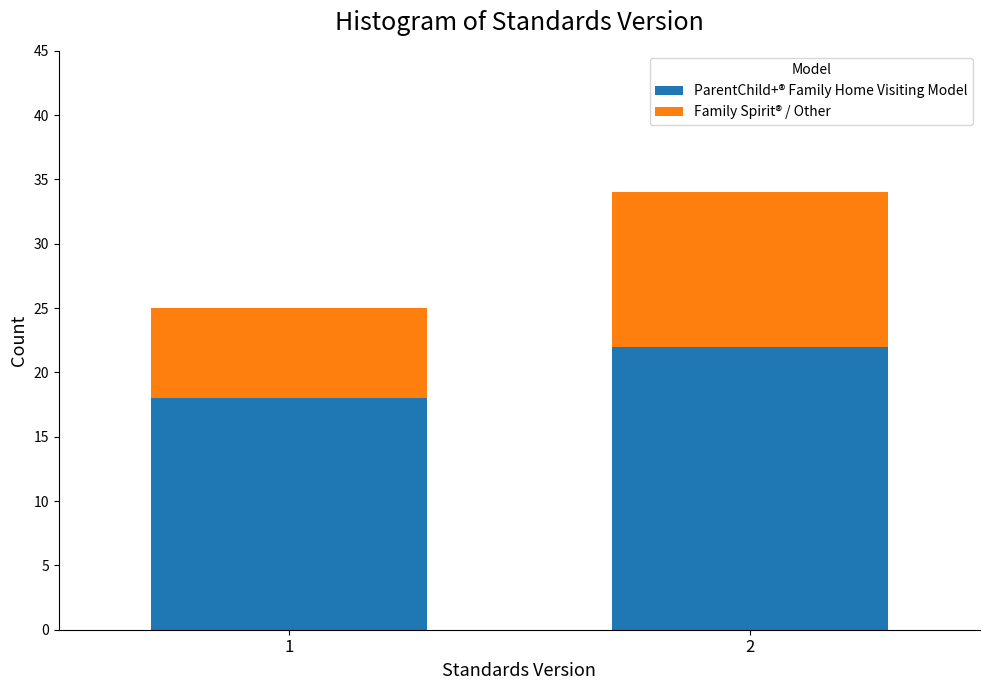

Reading left to right, transcribe the values for ParentChild+® Family Home Visiting Model.

18	22